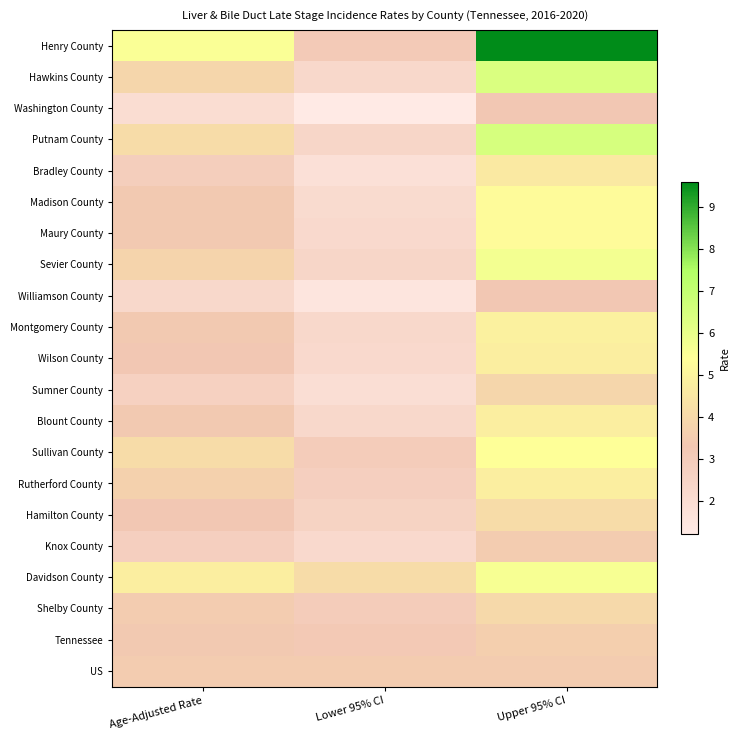

List the series in order of their peak value, lowest first.

Washington County, Williamson County, Knox County, US, Tennessee, Sumner County, Shelby County, Hamilton County, Bradley County, Wilson County, Blount County, Rutherford County, Montgomery County, Madison County, Maury County, Sullivan County, Davidson County, Sevier County, Hawkins County, Putnam County, Henry County